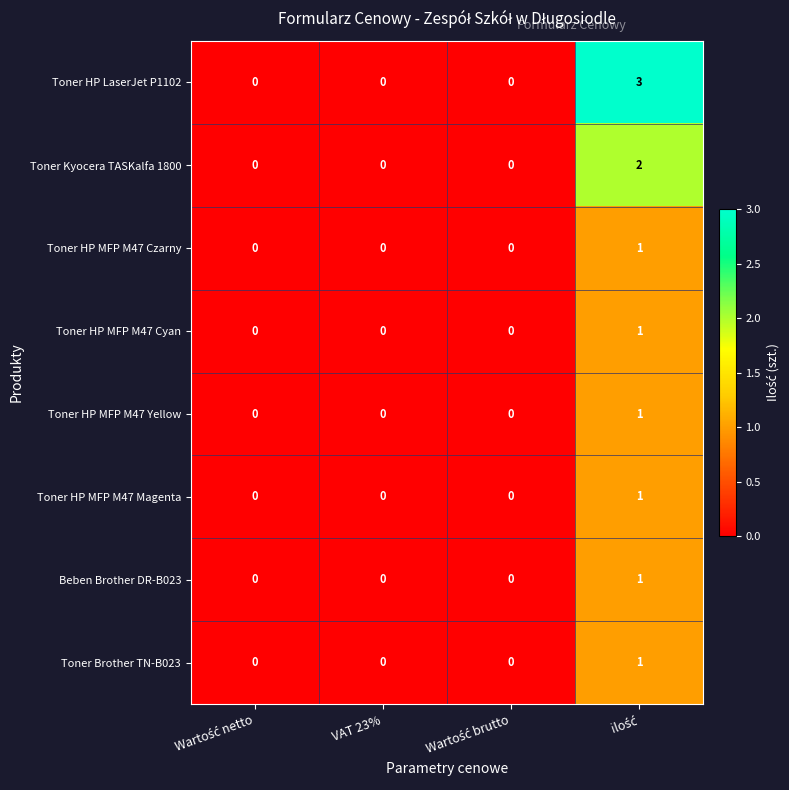

How many series are shown in this chart?

8